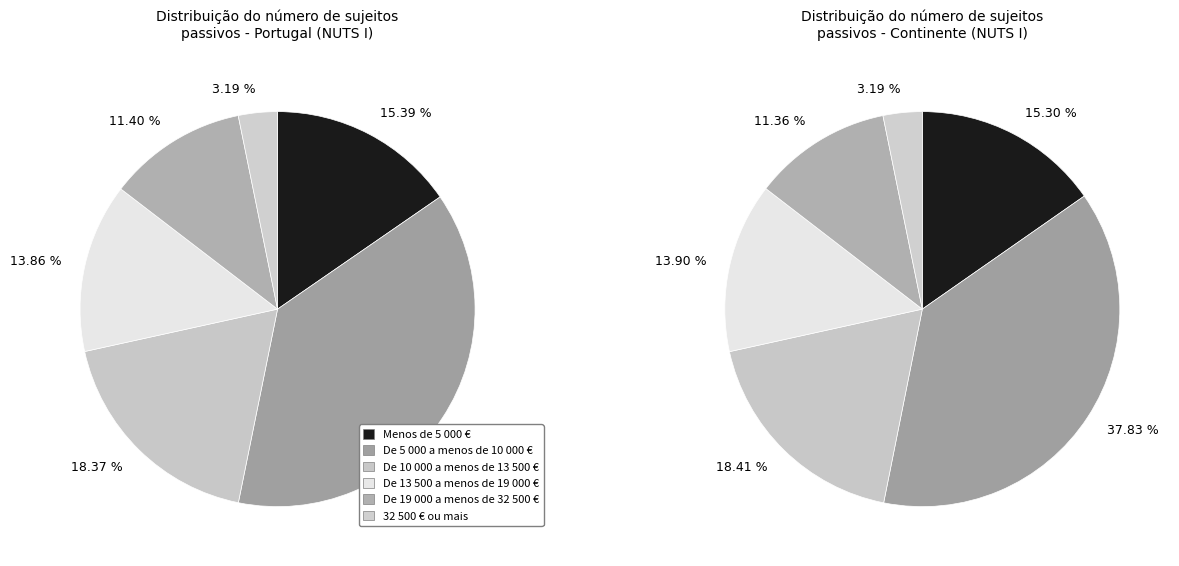

Does De 5 000 a menos de 10 000 € account for over 50% of the chart?

No